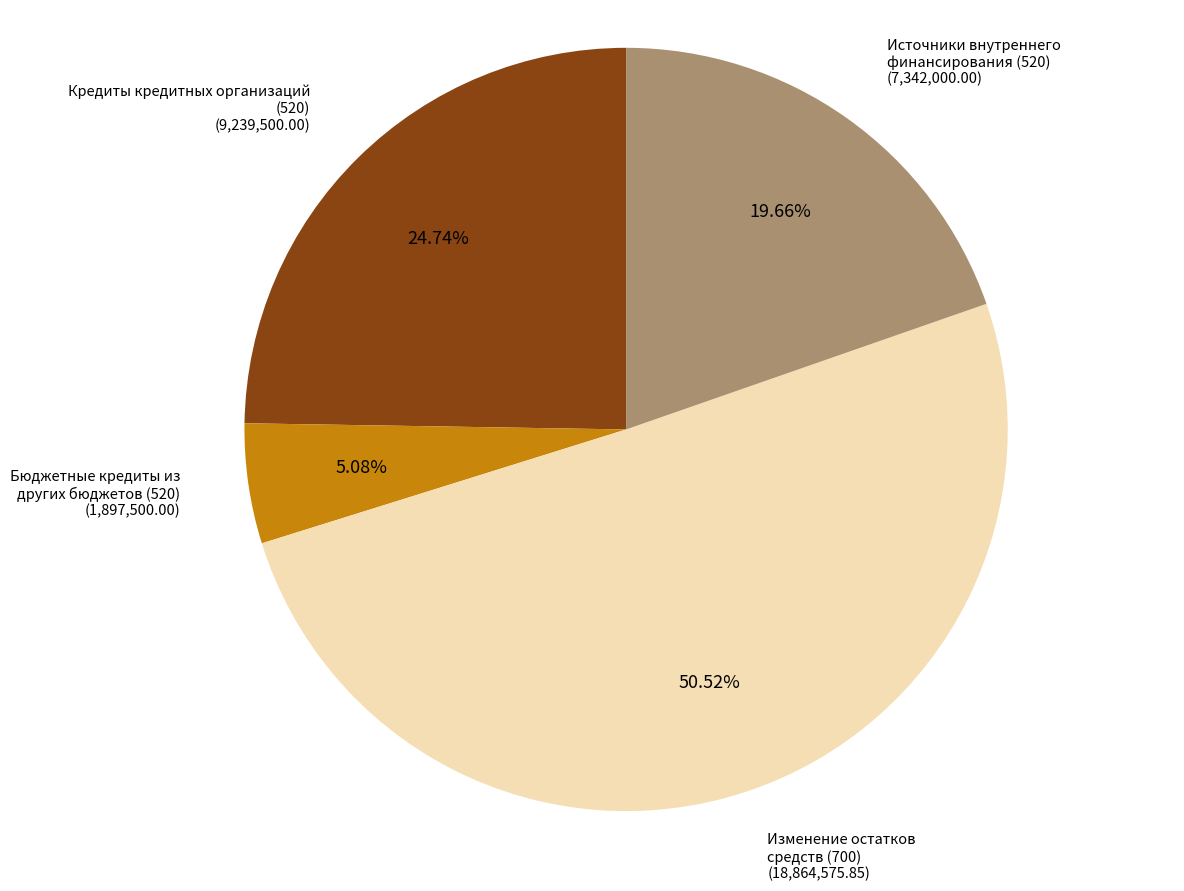

Is there any slice that represents more than half of the pie?

Yes